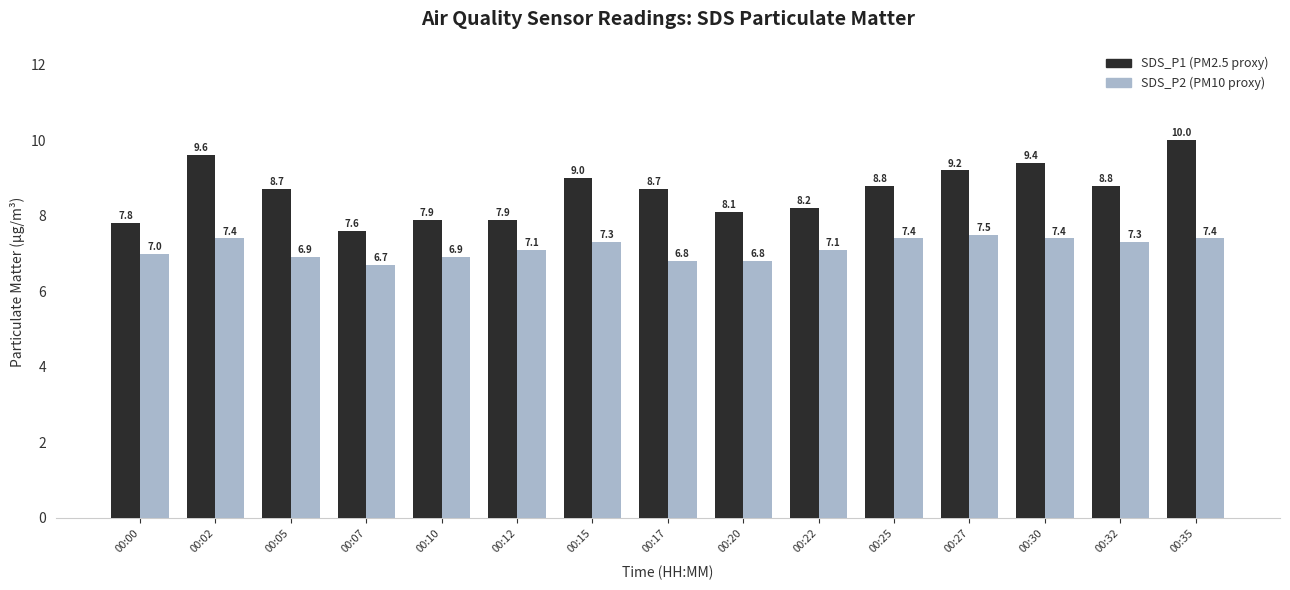

What is the total value across all series at 00:10?

14.8